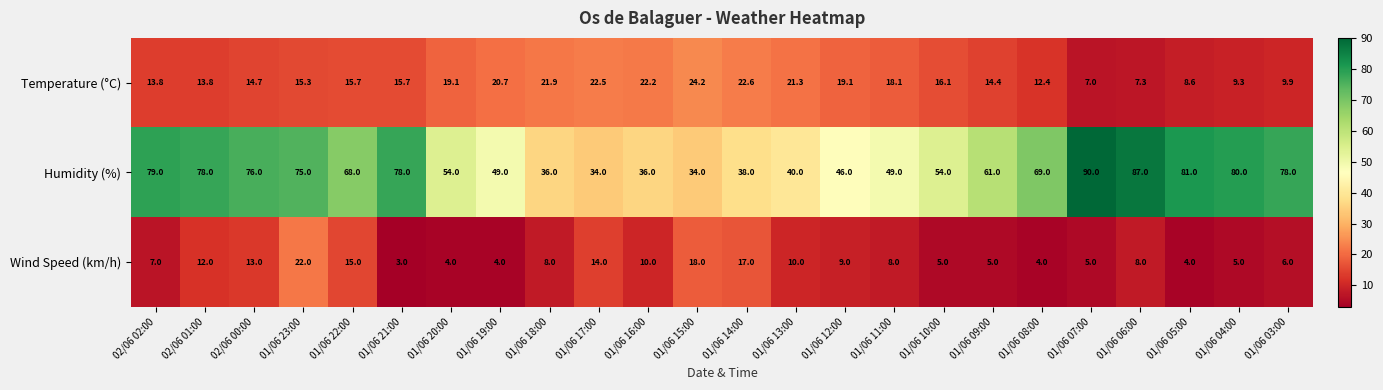

Which series has the largest range (max minus min)?

Humidity (%)